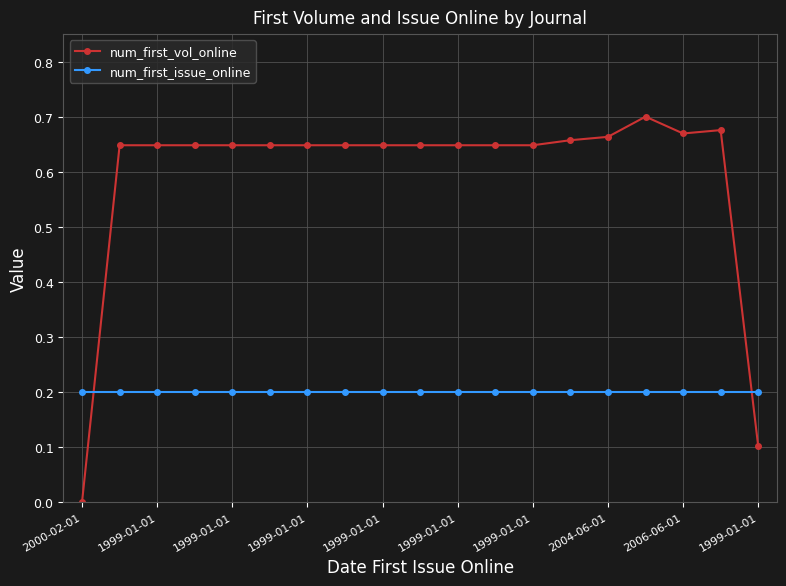

List the series in order of their overall mean, lowest first.

num_first_issue_online, num_first_vol_online